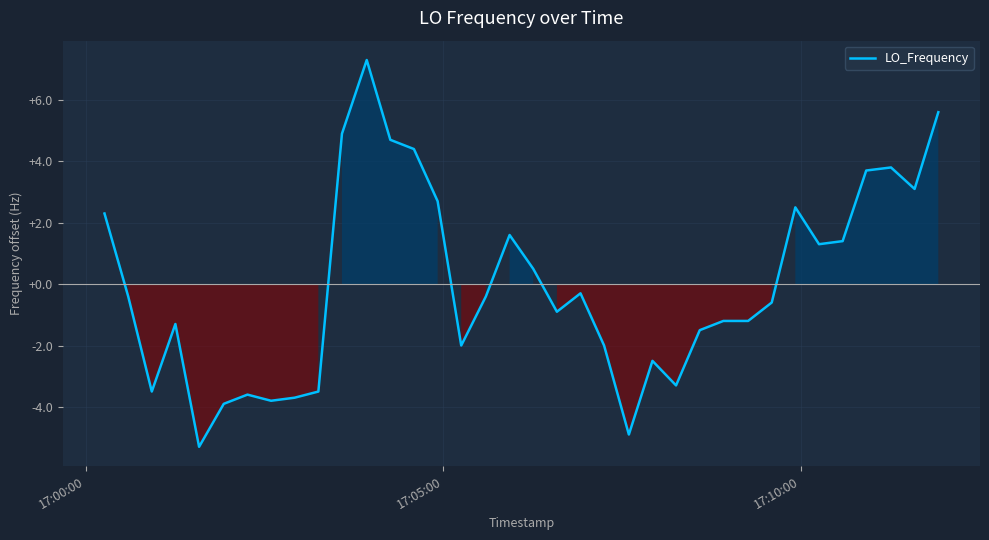

What is the difference between the maximum and minimum values?

12.6